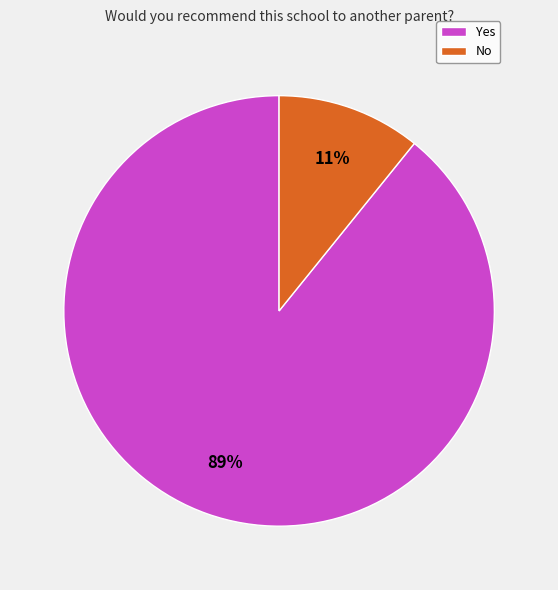

Is it true that Yes is 89% of the pie?

True